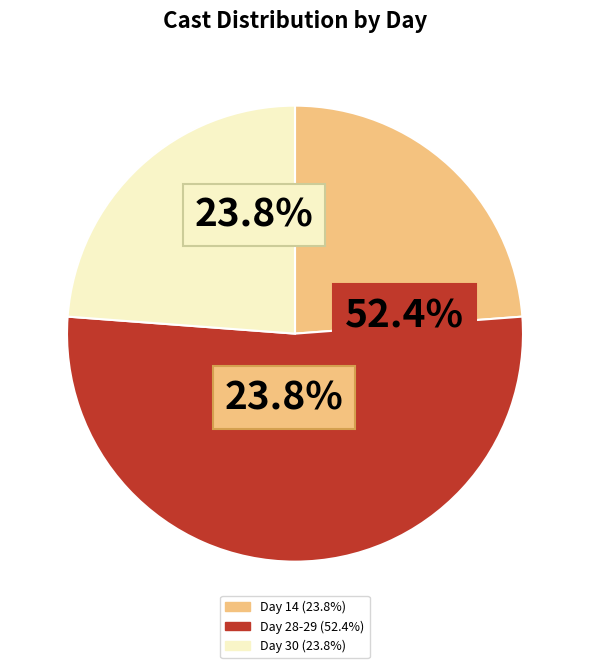

Do Day 30 and Day 28-29 together represent more than half of the pie?

Yes